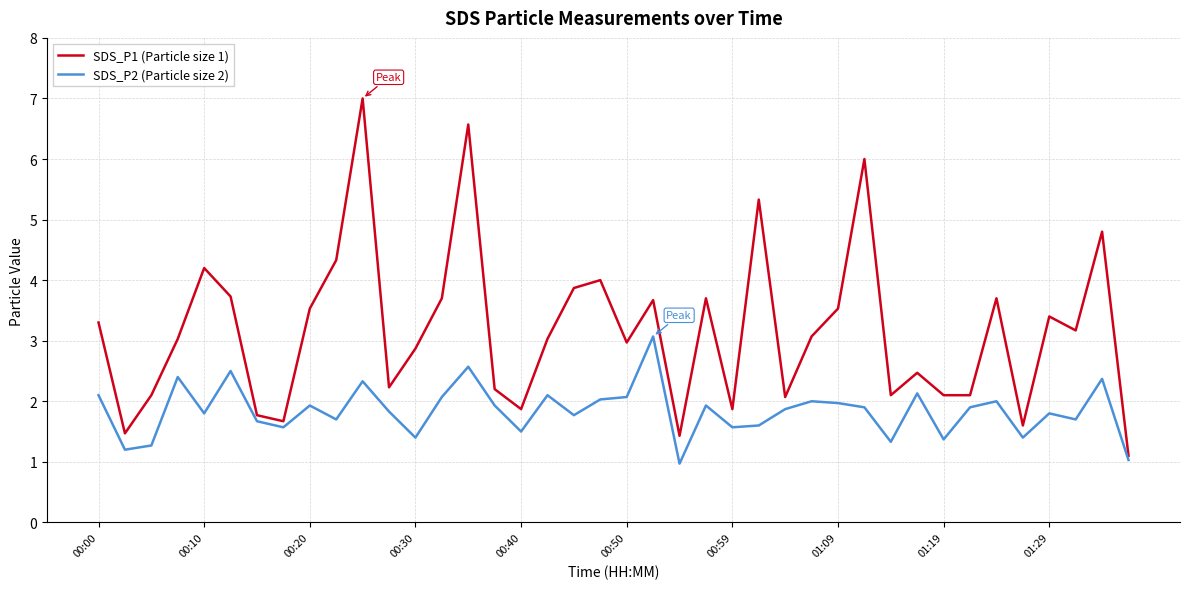

How many lines are shown in the chart?

2